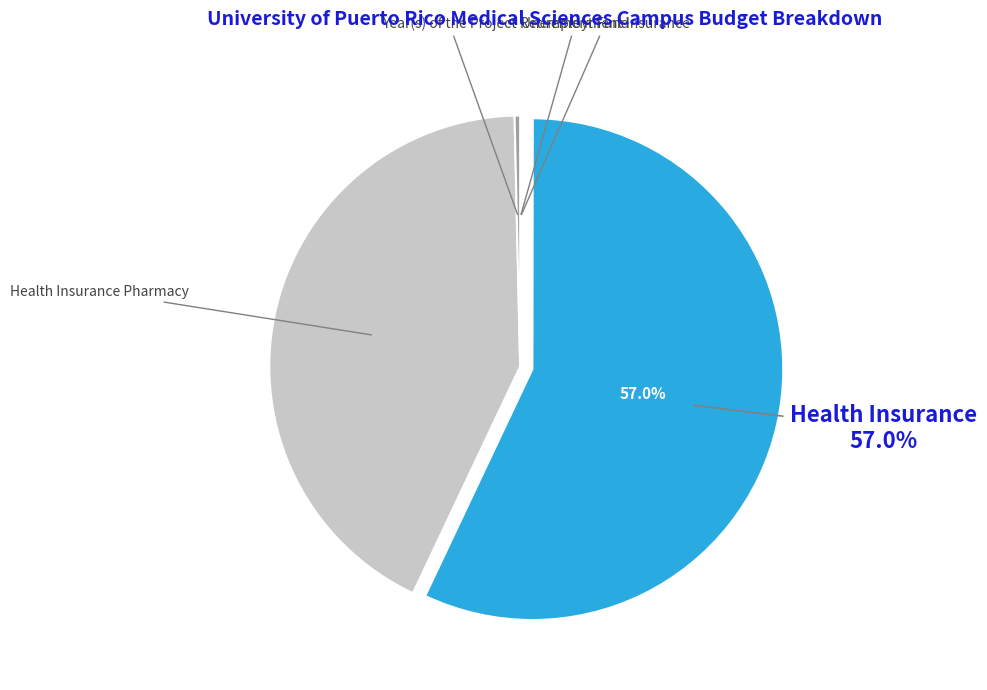

The Health Insurance slice represents 43% of the pie. True or false?

False